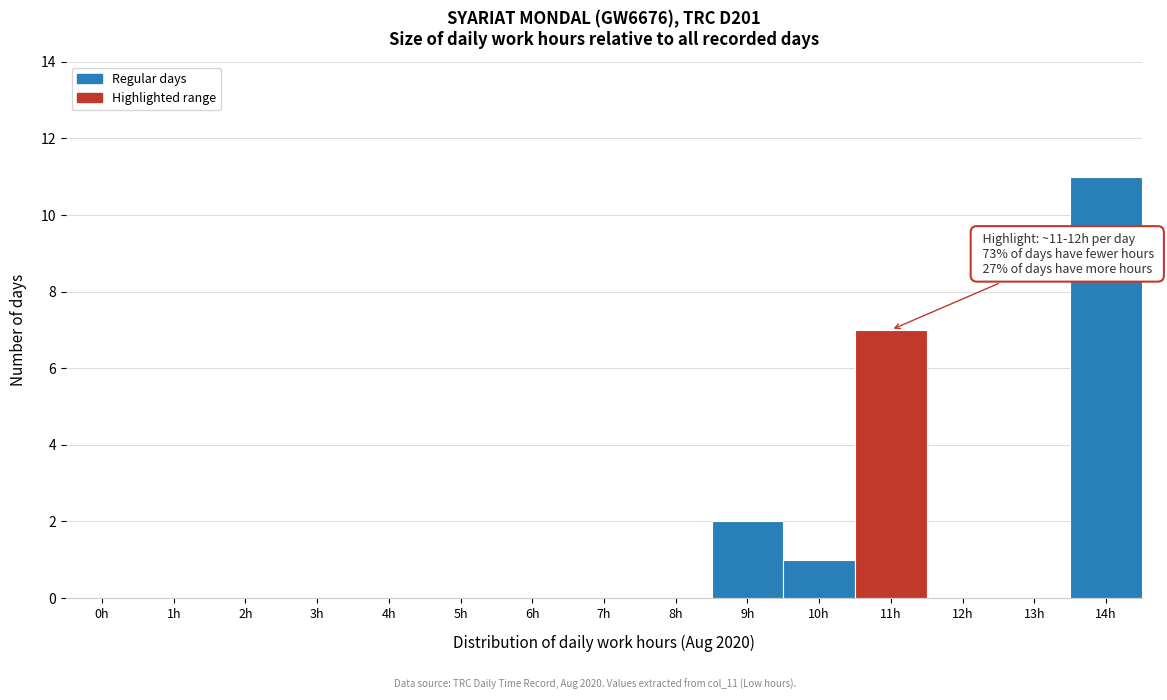

Reading right to left, transcribe all the data shown in this chart.

14h=11	13h=0	12h=0	11h=7	10h=1	9h=2	8h=0	7h=0	6h=0	5h=0	4h=0	3h=0	2h=0	1h=0	0h=0